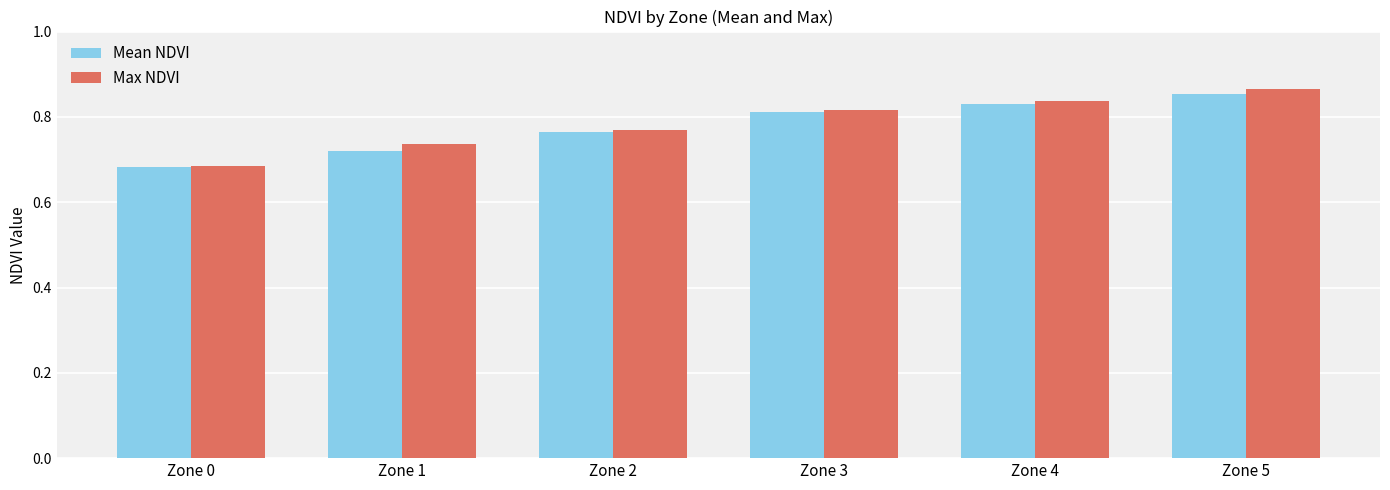

Count the Max NDVI values in the range 0 to 1.

6